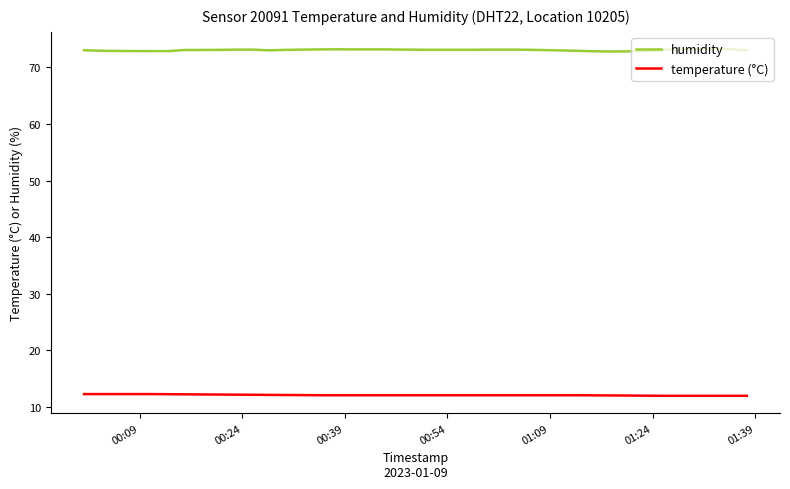

What is the greatest value displayed?

73.2